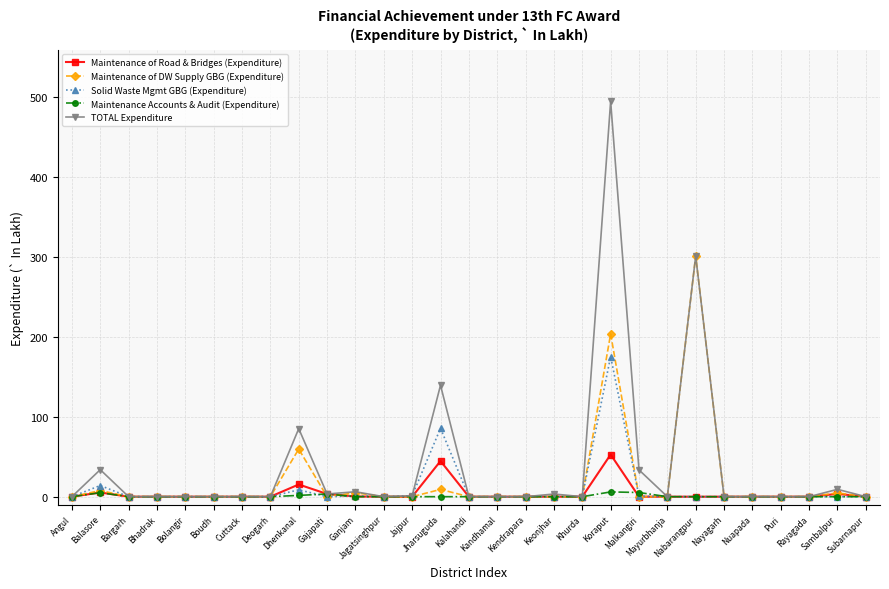

True or false: Maintenance of DW Supply GBG (Expenditure) has more than 2 interior local peaks.

True